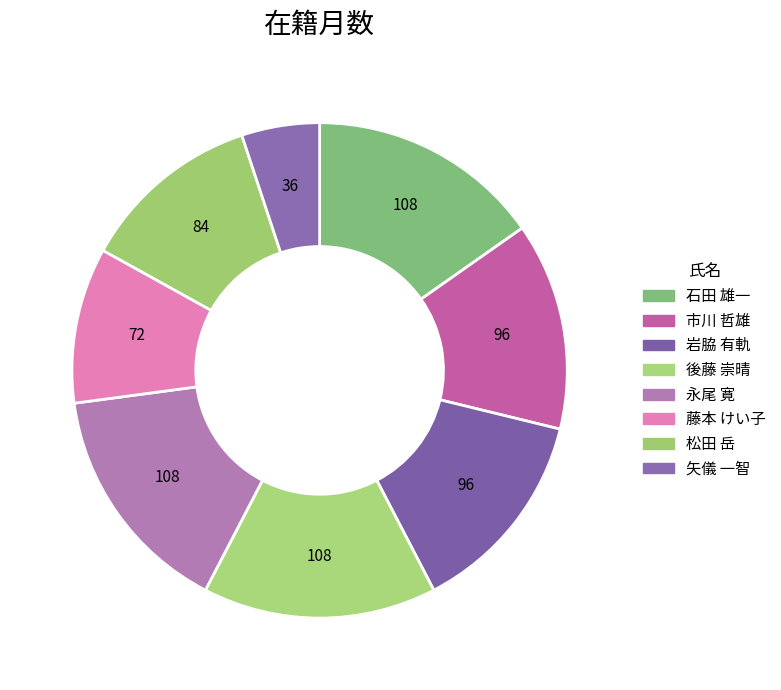

How many segments does this pie chart have?

8